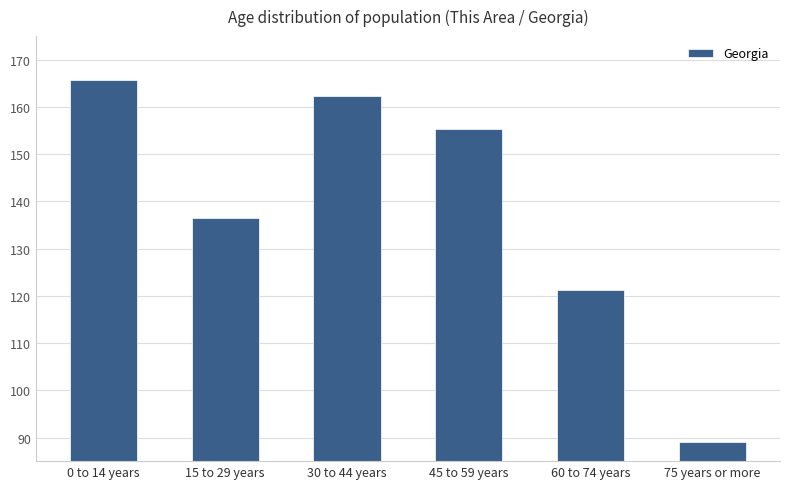

Approximately how many times larger is the value at 15 to 29 years compared to 30 to 44 years?

0.7